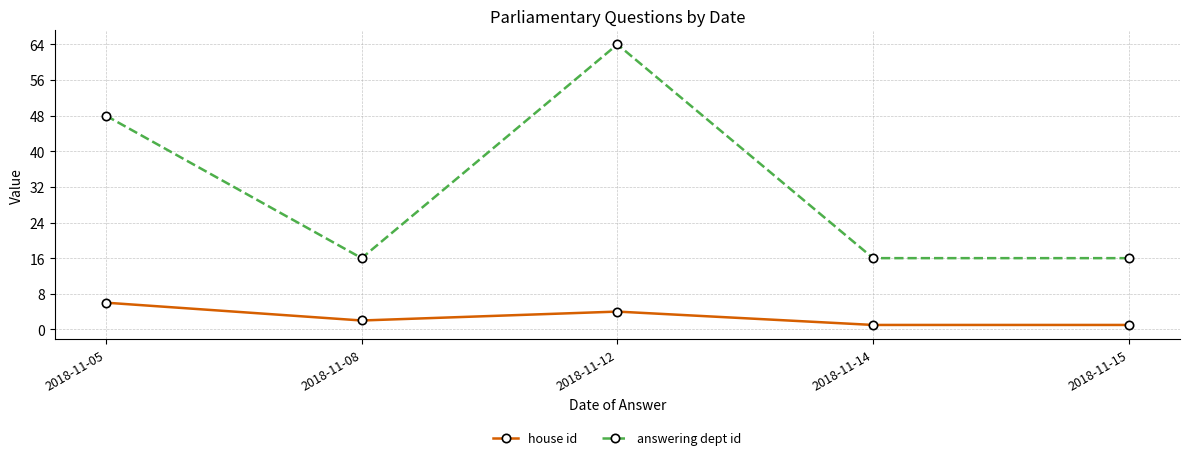

Reading left to right, list all the values displayed in this chart.

house id: 2018-11-05=6	2018-11-08=2	2018-11-12=4	2018-11-14=1	2018-11-15=1
answering dept id: 2018-11-05=48	2018-11-08=16	2018-11-12=64	2018-11-14=16	2018-11-15=16